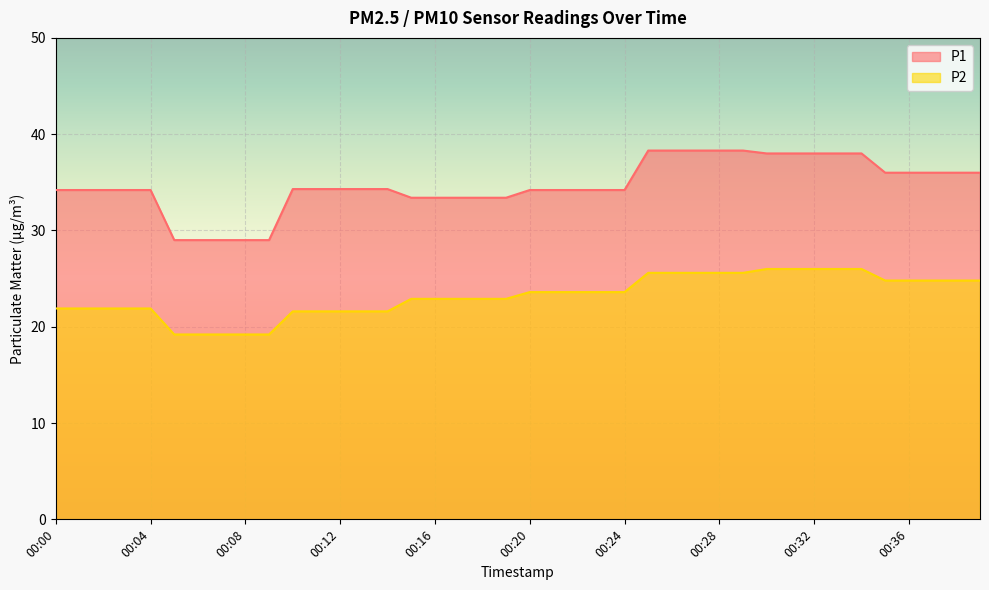

Rank the series by their average value, from highest to lowest.

P1, P2